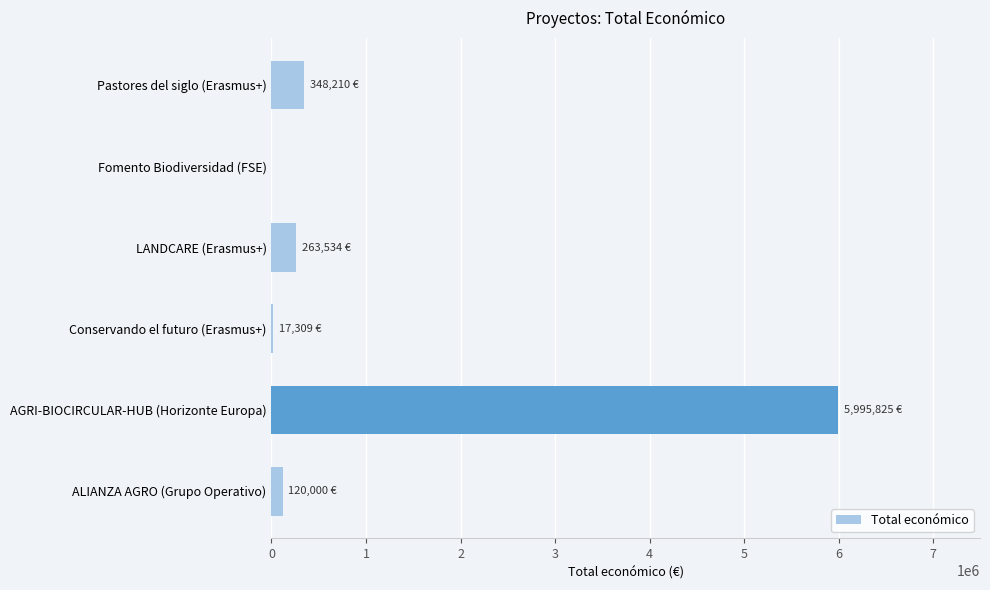

Which category has the highest value across all series?

AGRI-BIOCIRCULAR-HUB (Horizonte Europa)